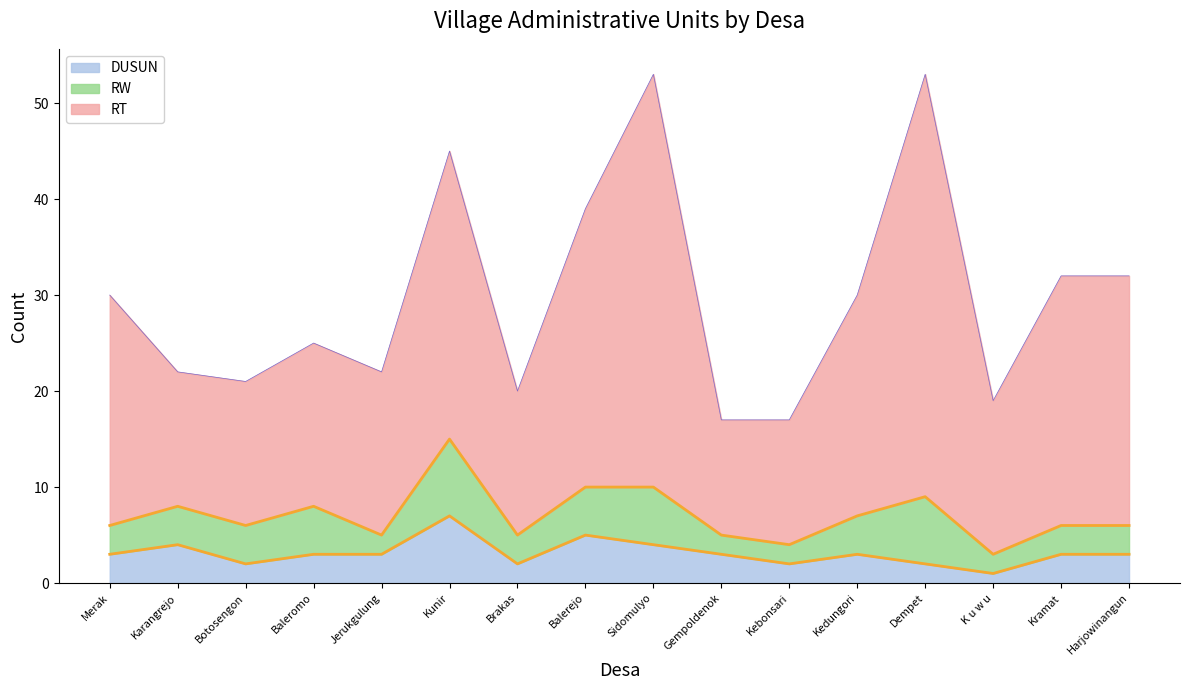

What are all the series names shown in the legend?

DUSUN, RW, RT